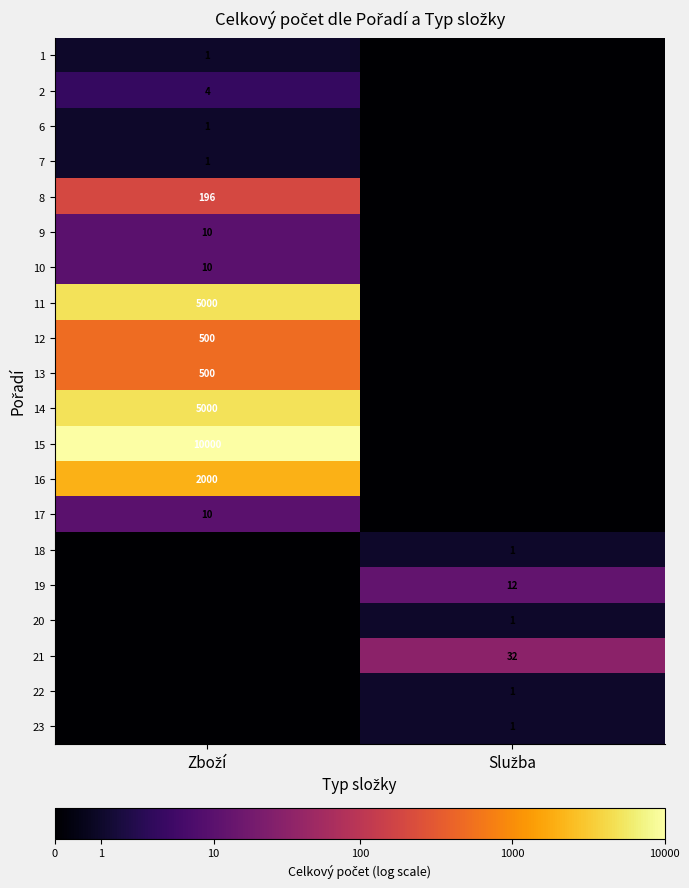

True or false: 20 has a value of 1.0 at Služba.

False